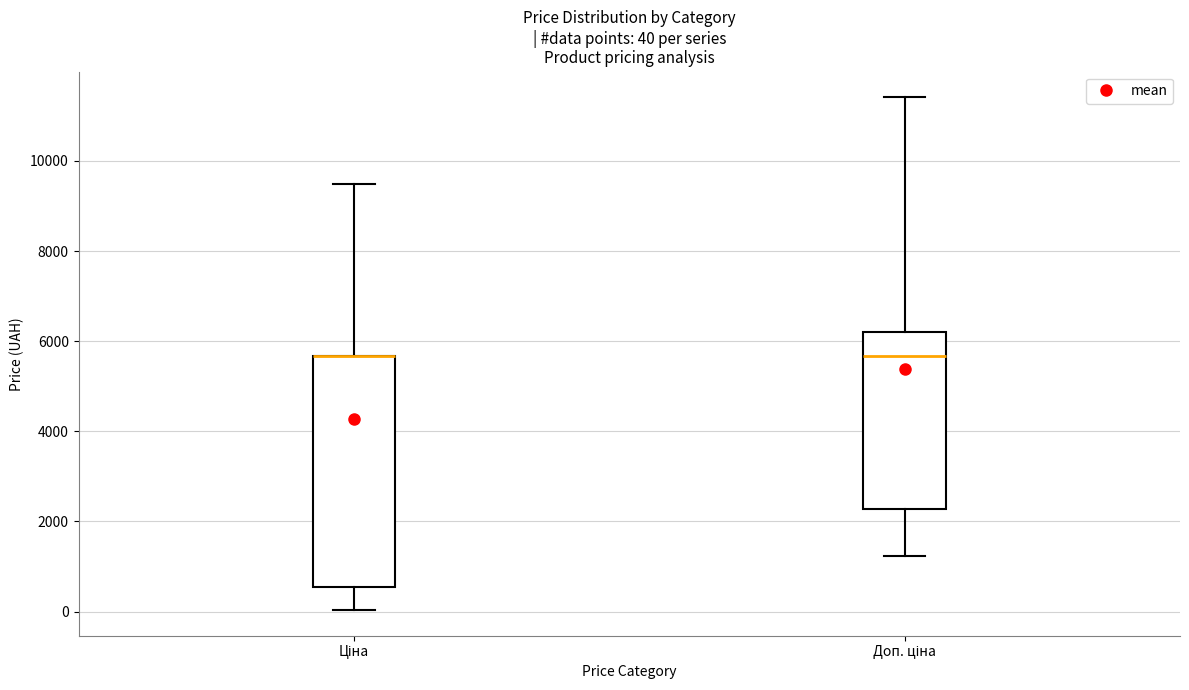

Which box is the tallest, from its lower edge to its upper edge?

Ціна